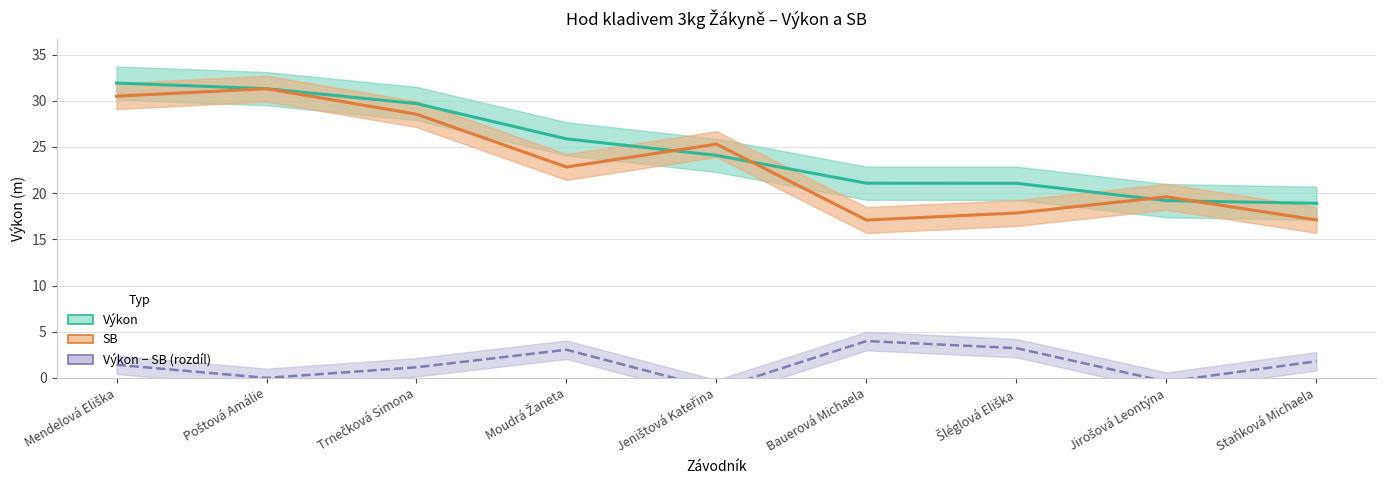

What is the sum of the Výkon − SB (rozdíl) values at Jirošová Leontýna and Šléglová Eliška?

2.8